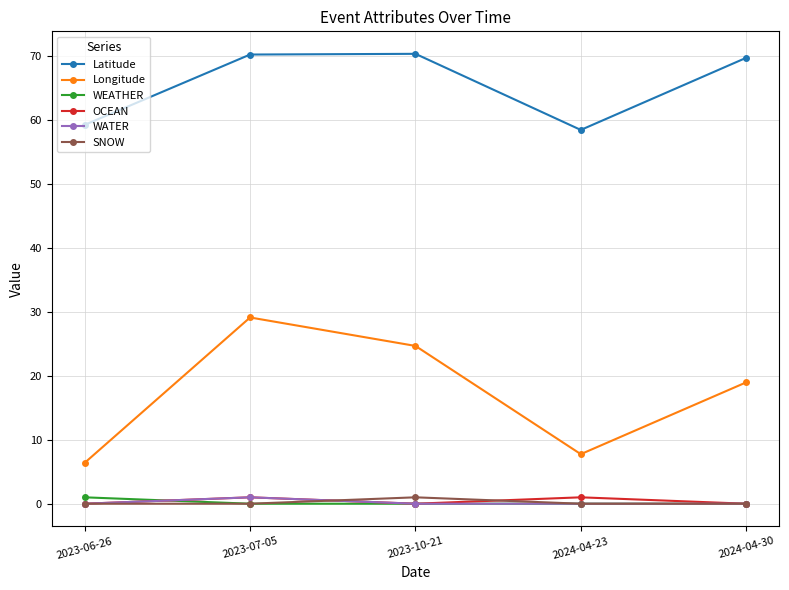

Which series has the largest range (max minus min)?

Longitude